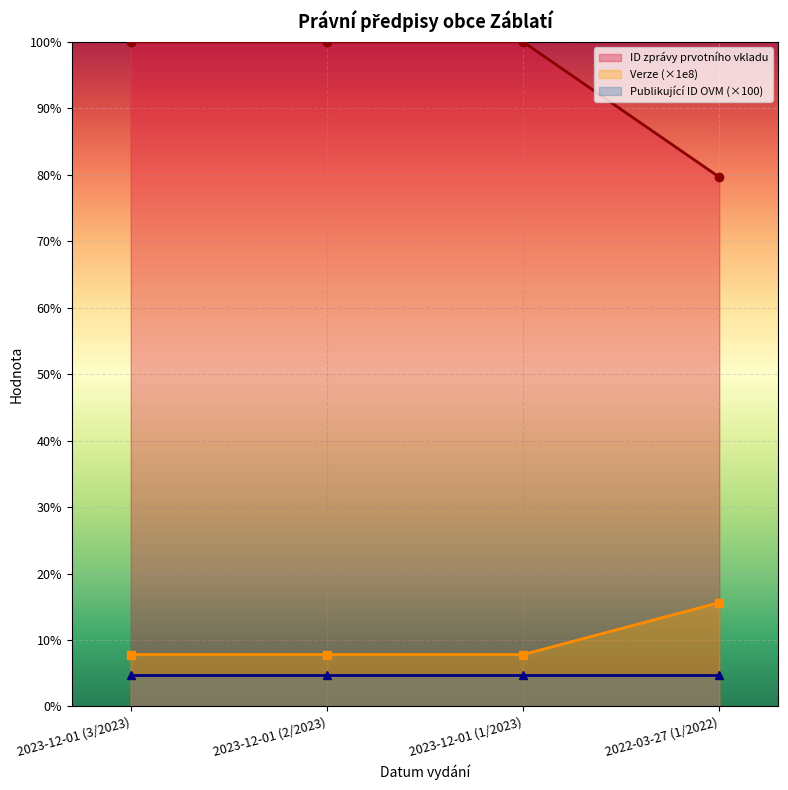

Is the value of ID zprávy prvotního vkladu at 2022-03-27 (1/2022) greater than the value of Verze at 2023-12-01 (2/2023)?

Yes